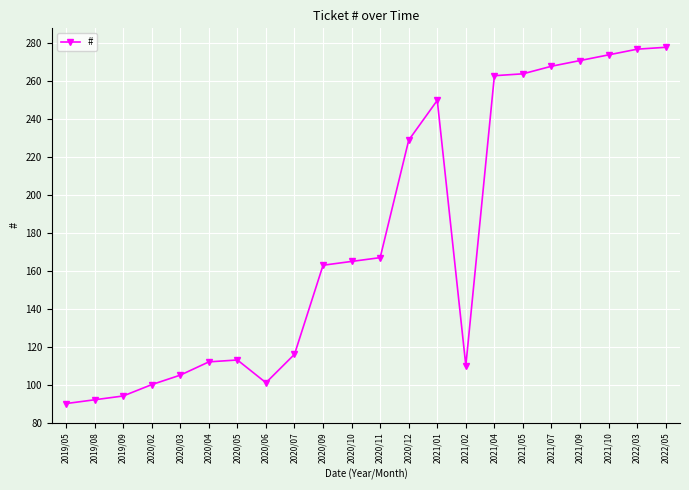

Reading left to right, extract all data points from this chart.

2019/05=90	2019/08=92	2019/09=94	2020/02=100	2020/03=105	2020/04=112	2020/05=113	2020/06=101	2020/07=116	2020/09=163	2020/10=165	2020/11=167	2020/12=229	2021/01=250	2021/02=110	2021/04=263	2021/05=264	2021/07=268	2021/09=271	2021/10=274	2022/03=277	2022/05=278